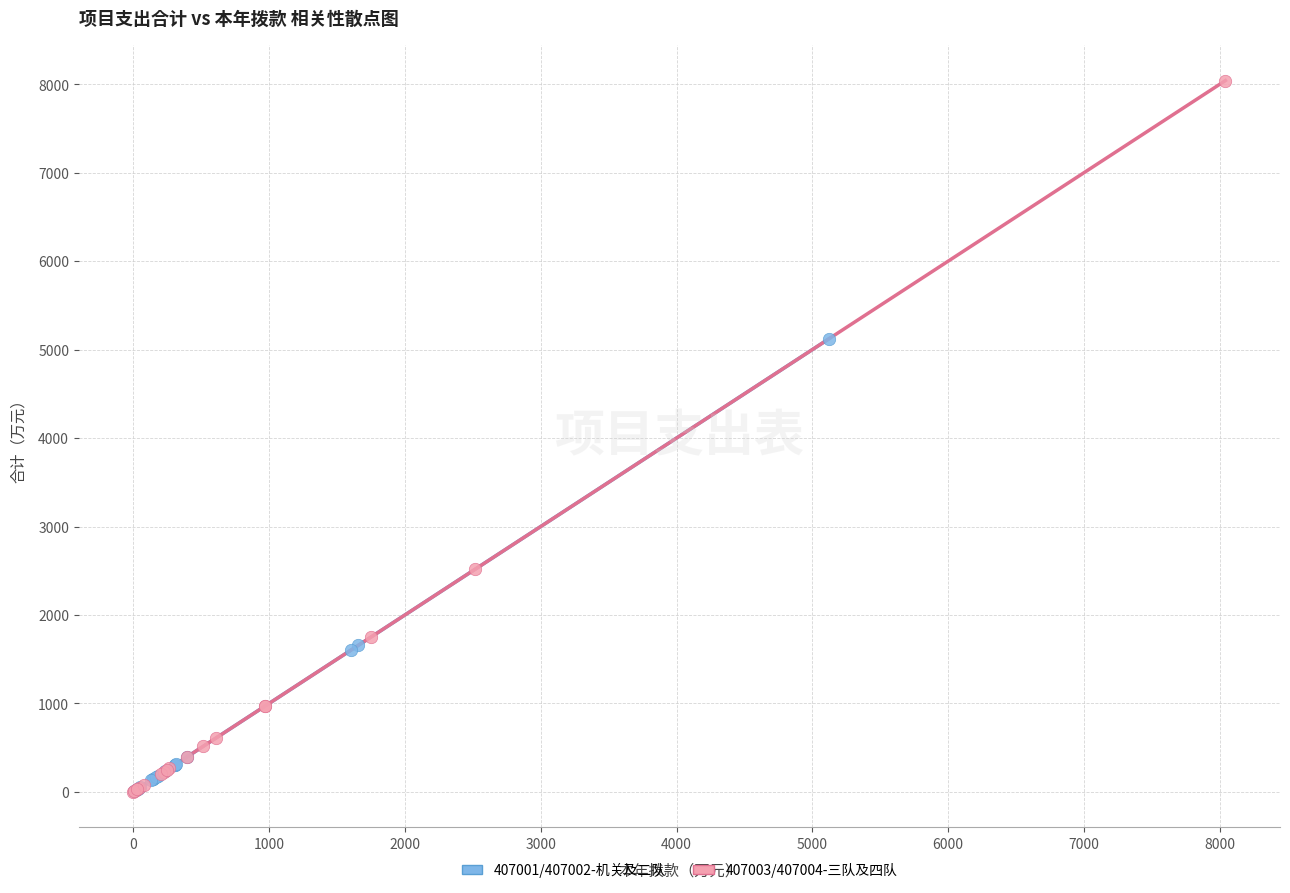

Which series has the largest Y range (max minus min)?

407003/407004-三队及四队